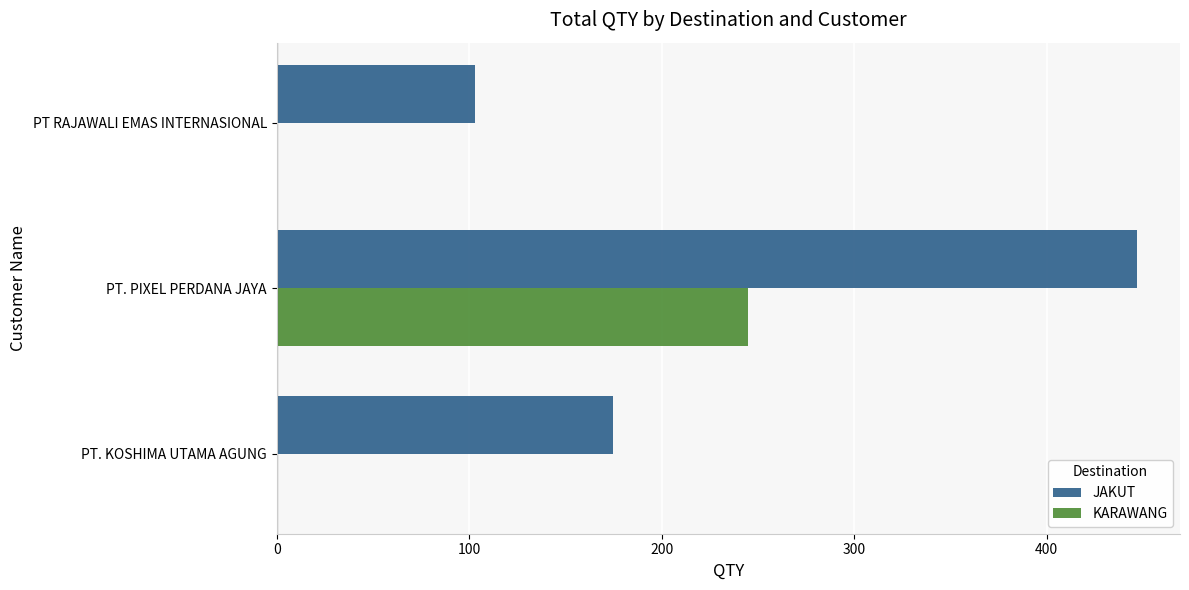

The JAKUT series shows 295 at PT. PIXEL PERDANA JAYA. True or false?

False